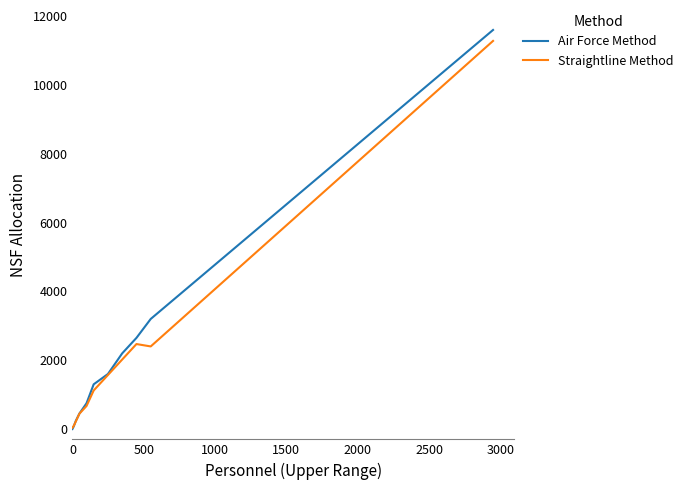

What is the greatest value displayed?

11600.0